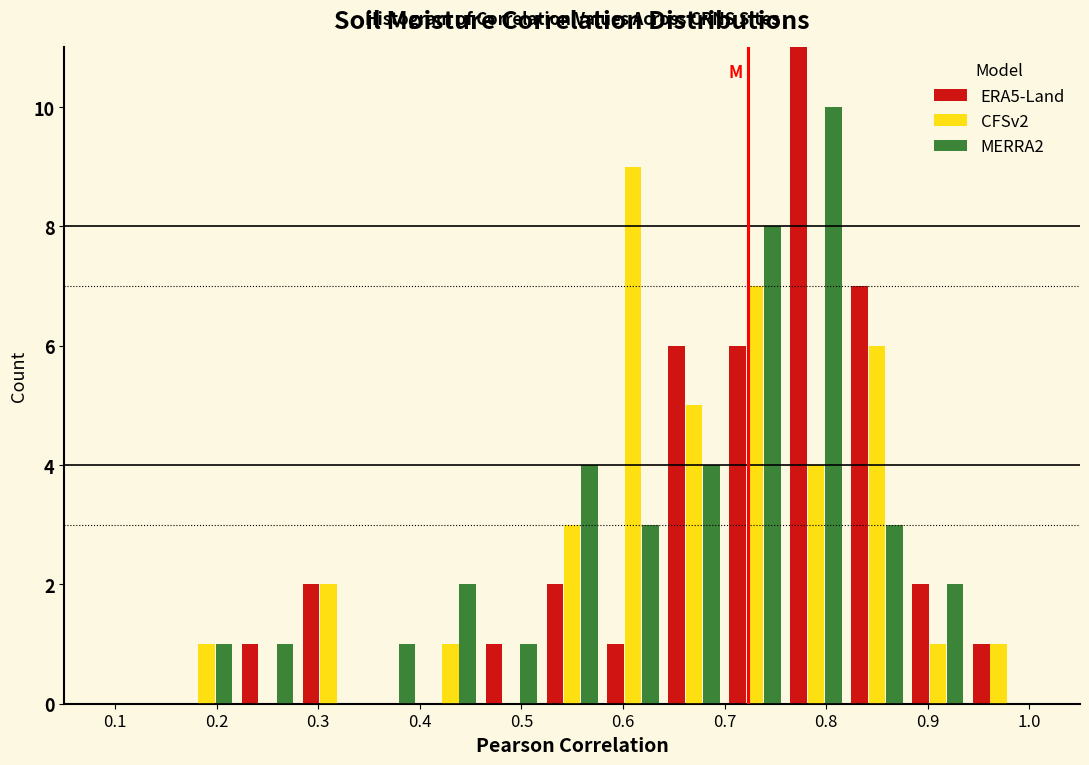

Reading left to right, transcribe this chart: for each range on the x-axis, give the height of each series' bar. The values are not printed on the chart, so give them approximately, as read against the axis.

0.10 to 0.16: ERA5-Land=0	CFSv2=0	MERRA2=0
0.16 to 0.22: ERA5-Land=0	CFSv2=1	MERRA2=1
0.22 to 0.28: ERA5-Land=1	CFSv2=0	MERRA2=1
0.28 to 0.34: ERA5-Land=2	CFSv2=2	MERRA2=0
0.34 to 0.40: ERA5-Land=0	CFSv2=0	MERRA2=1
0.40 to 0.46: ERA5-Land=0	CFSv2=1	MERRA2=2
0.46 to 0.52: ERA5-Land=1	CFSv2=0	MERRA2=1
0.52 to 0.58: ERA5-Land=2	CFSv2=3	MERRA2=4
0.58 to 0.64: ERA5-Land=1	CFSv2=9	MERRA2=3
0.64 to 0.70: ERA5-Land=6	CFSv2=5	MERRA2=4
0.70 to 0.76: ERA5-Land=6	CFSv2=7	MERRA2=8
0.76 to 0.82: ERA5-Land=11	CFSv2=4	MERRA2=10
0.82 to 0.88: ERA5-Land=7	CFSv2=6	MERRA2=3
0.88 to 0.94: ERA5-Land=2	CFSv2=1	MERRA2=2
0.94 to 1.00: ERA5-Land=1	CFSv2=1	MERRA2=0